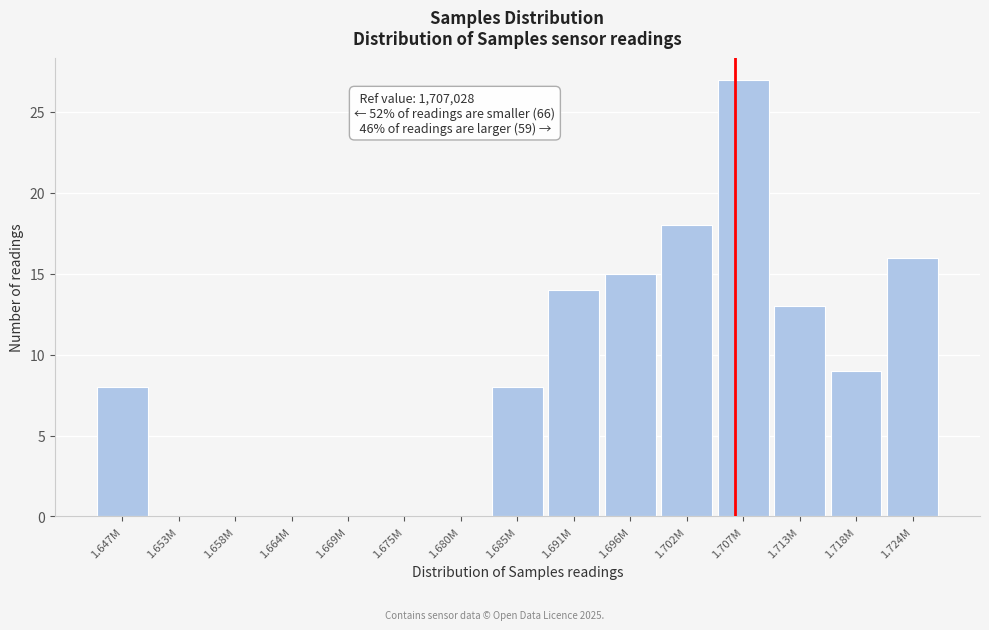

Reading right to left, transcribe all the data shown in this chart.

1.724M=16	1.718M=9	1.713M=13	1.707M=27	1.702M=18	1.696M=15	1.691M=14	1.685M=8	1.680M=0	1.675M=0	1.669M=0	1.664M=0	1.658M=0	1.653M=0	1.647M=8